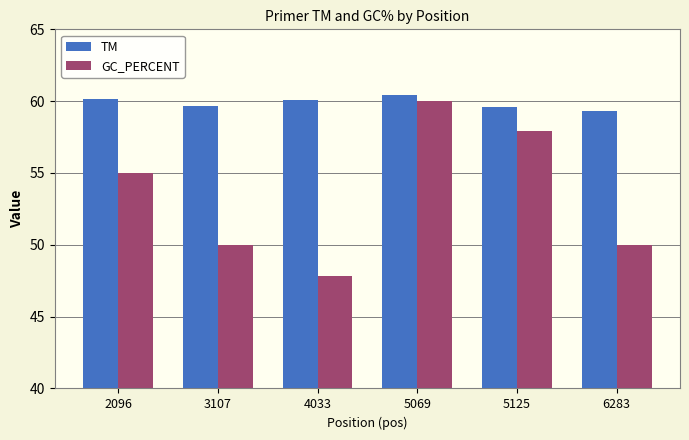

Which series has the largest total across all categories?

TM